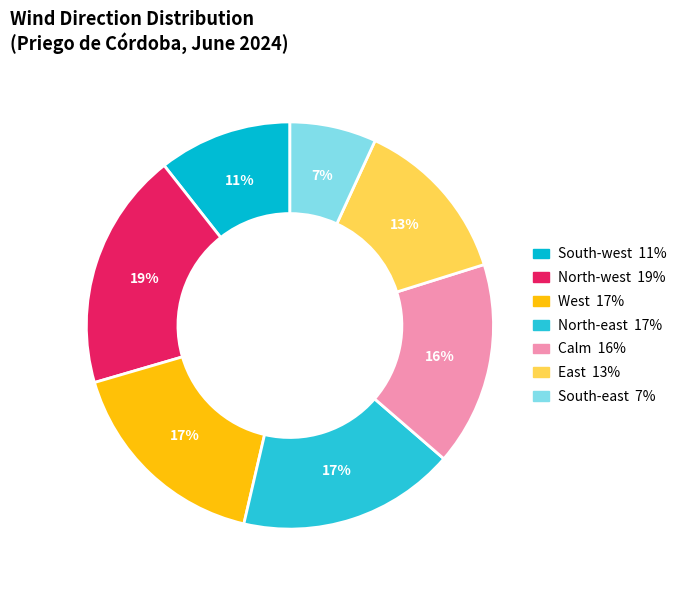

How many segments does this pie chart have?

7